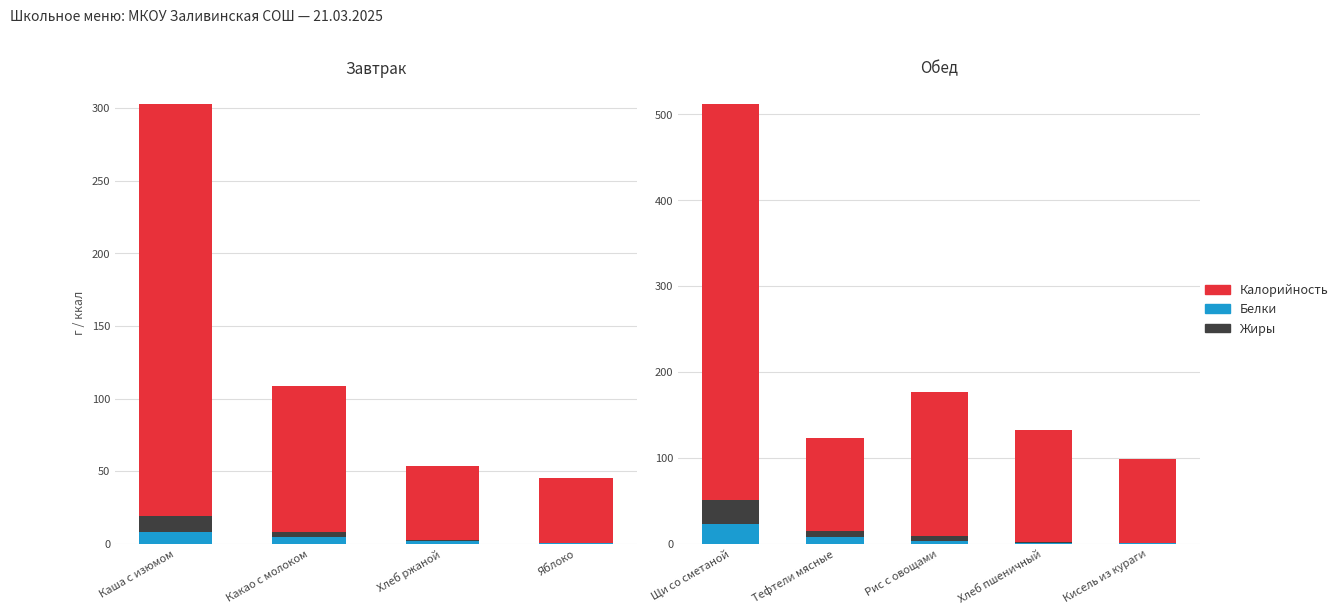

Which has a higher value, Кисель из кураги or Тефтели мясные?

Тефтели мясные